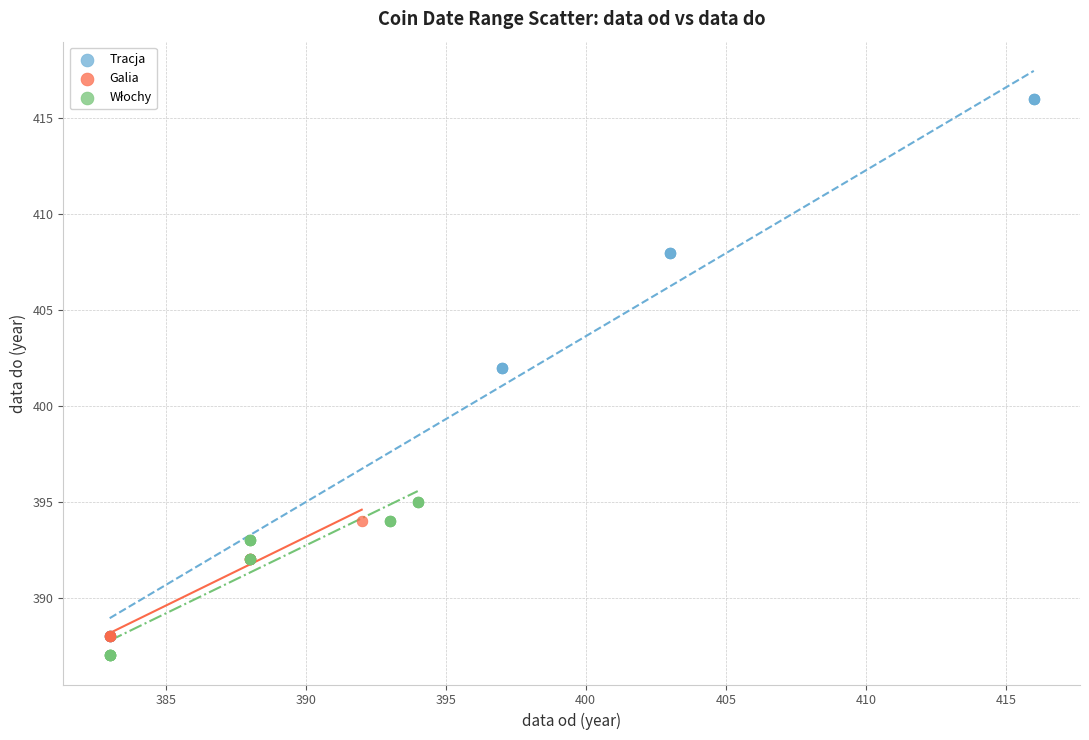

Which series reaches the maximum Y coordinate?

Tracja